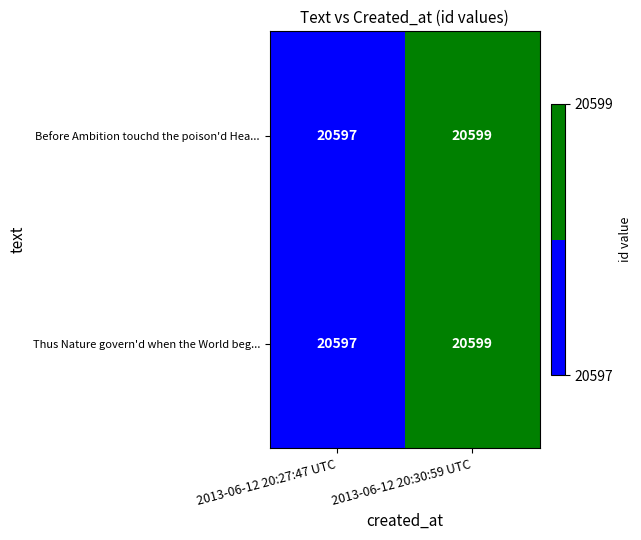

At which category is the sum across all series the highest?

2013-06-12 20:30:59 UTC